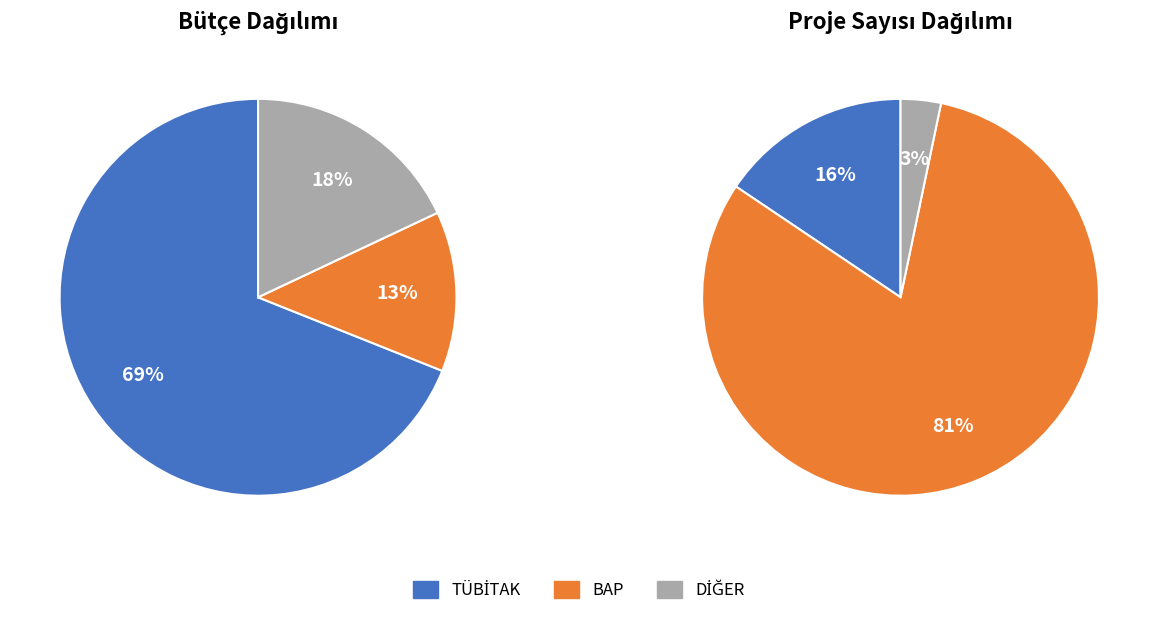

Is it true that TÜBİTAK is 75% of the pie?

False